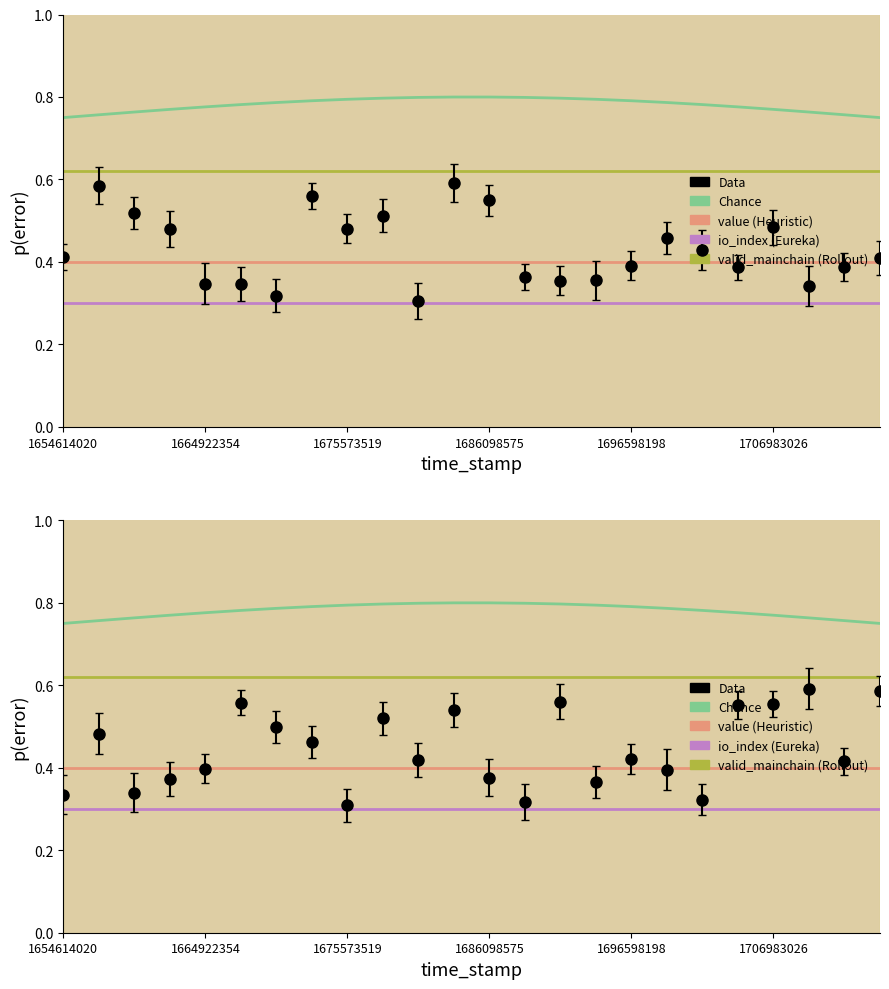

Count the number of categories in the chart.

24